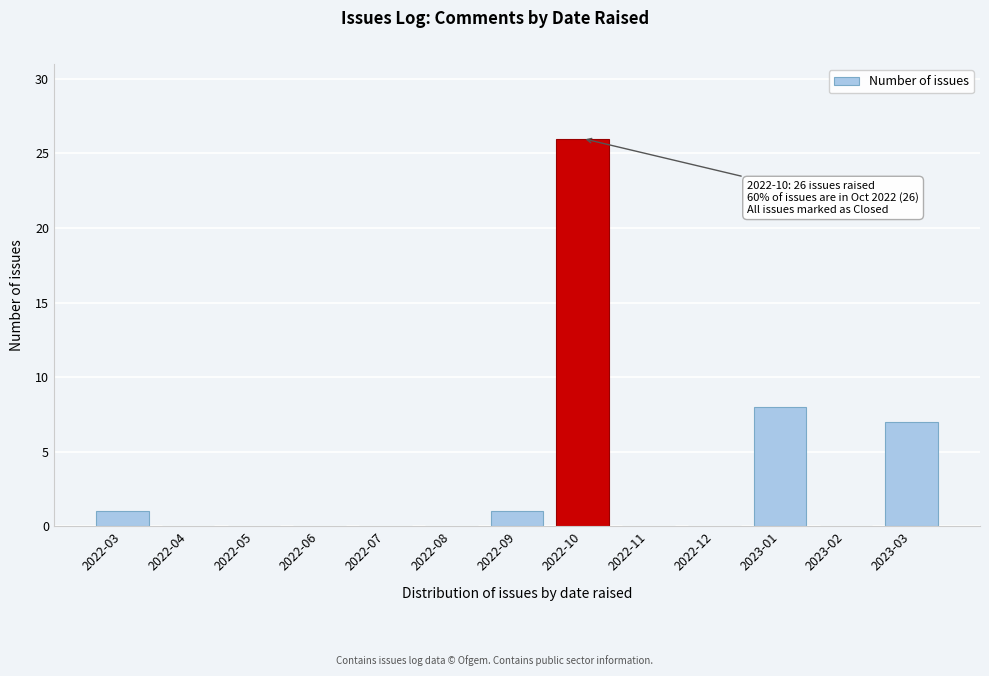

Reading right to left, extract all data points from this chart.

2023-03=7	2023-02=0	2023-01=8	2022-12=0	2022-11=0	2022-10=26	2022-09=1	2022-08=0	2022-07=0	2022-06=0	2022-05=0	2022-04=0	2022-03=1